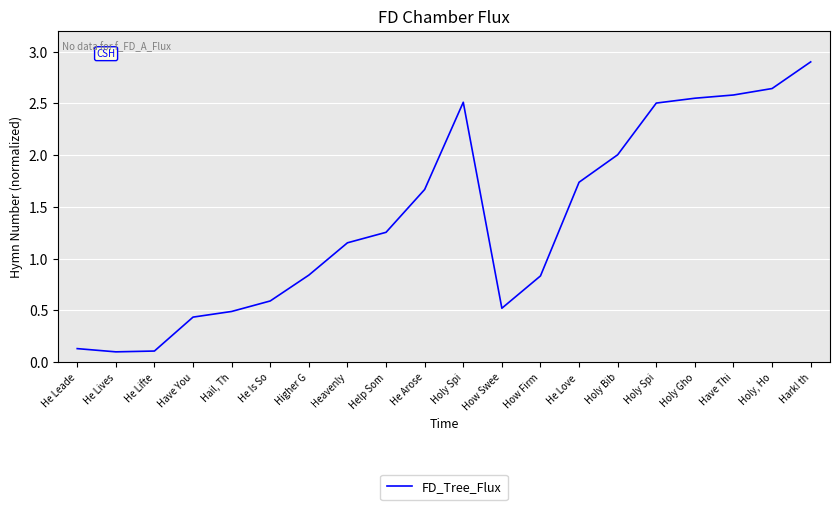

What is the value of the 16th point from the left?

2.5